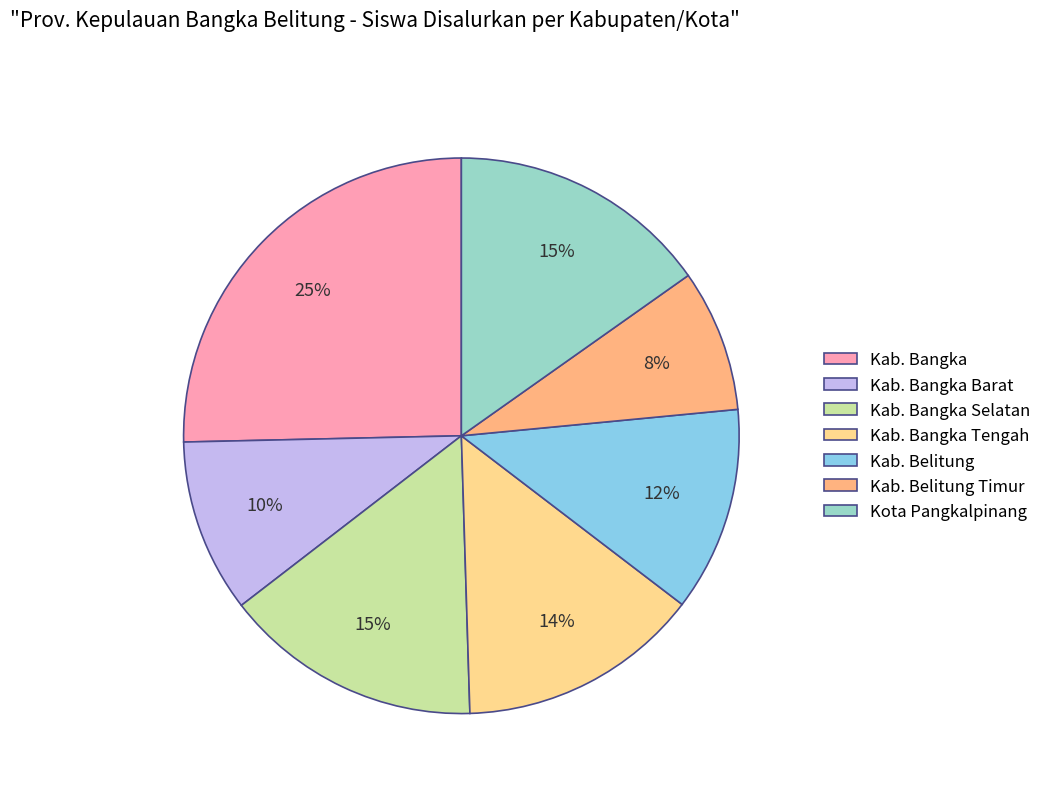

To the nearest percent, what portion does Kab. Bangka represent?

25%